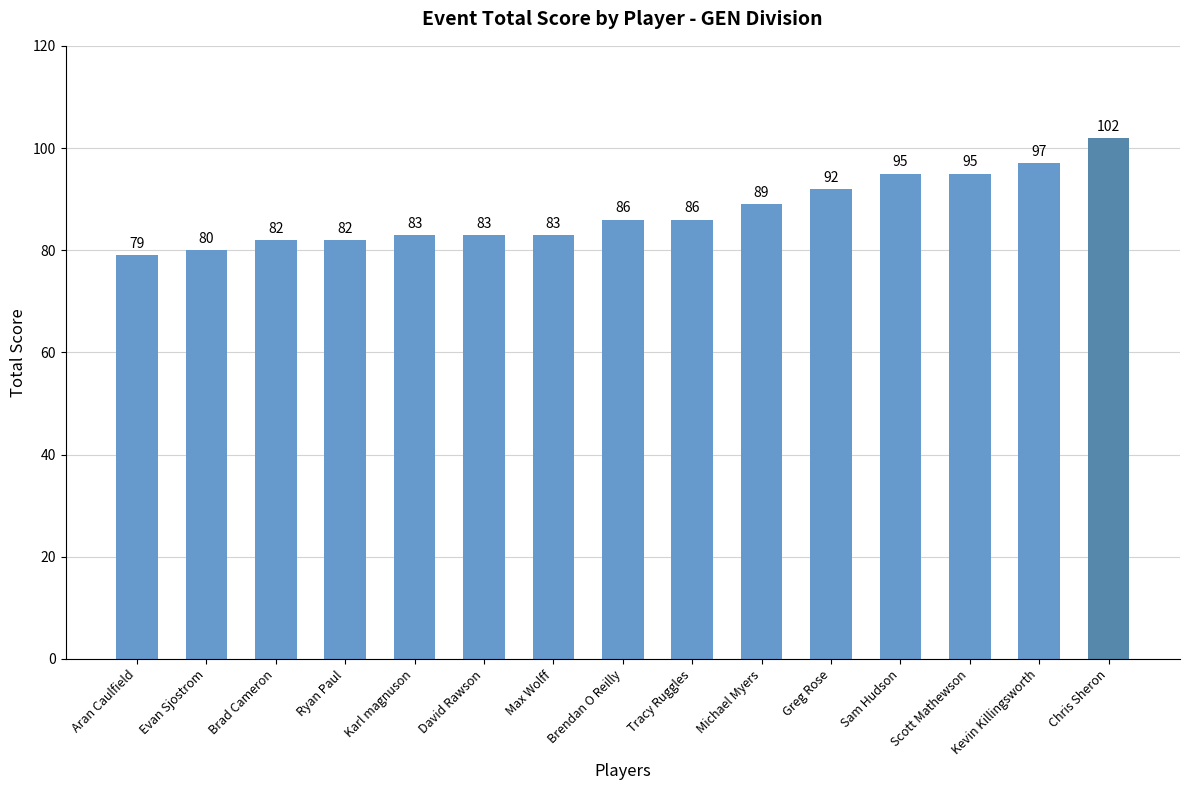

The value at Michael Myers is 89. True or false?

True